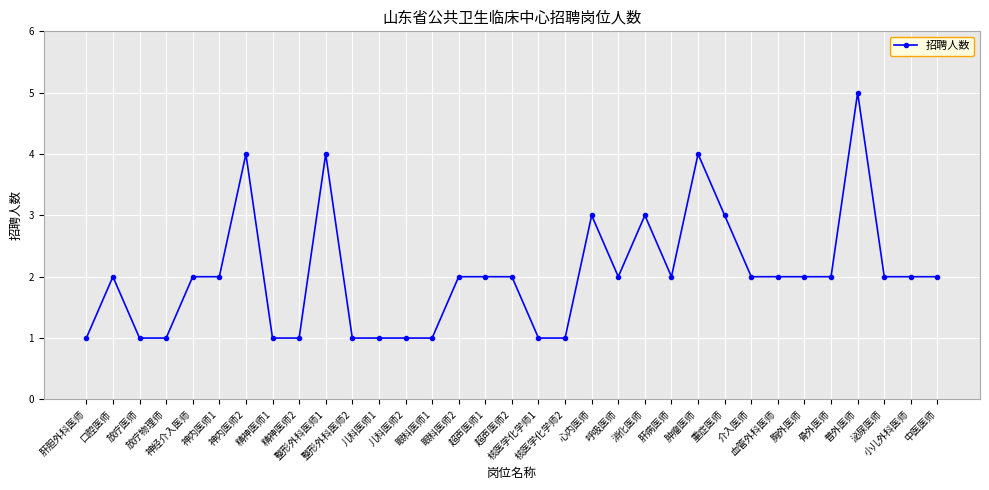

What is the maximum value shown in the chart?

5